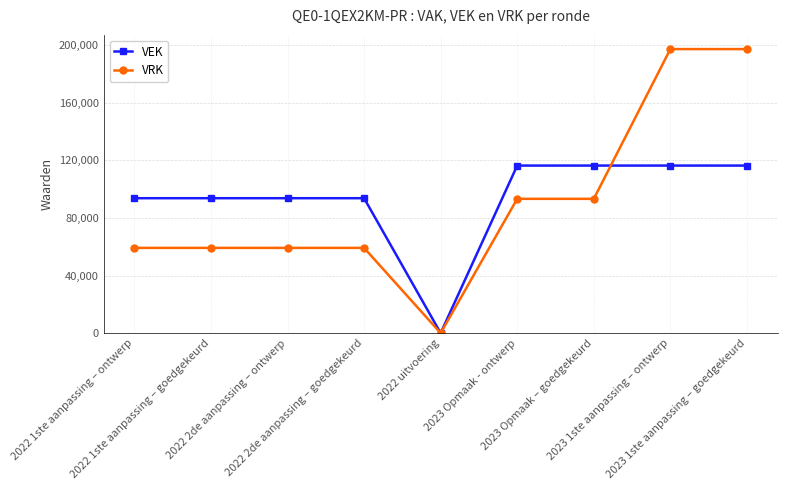

What is the sum of the VRK values at 2023 Opmaak - ontwerp and 2023 1ste aanpassing – goedgekeurd?

290542